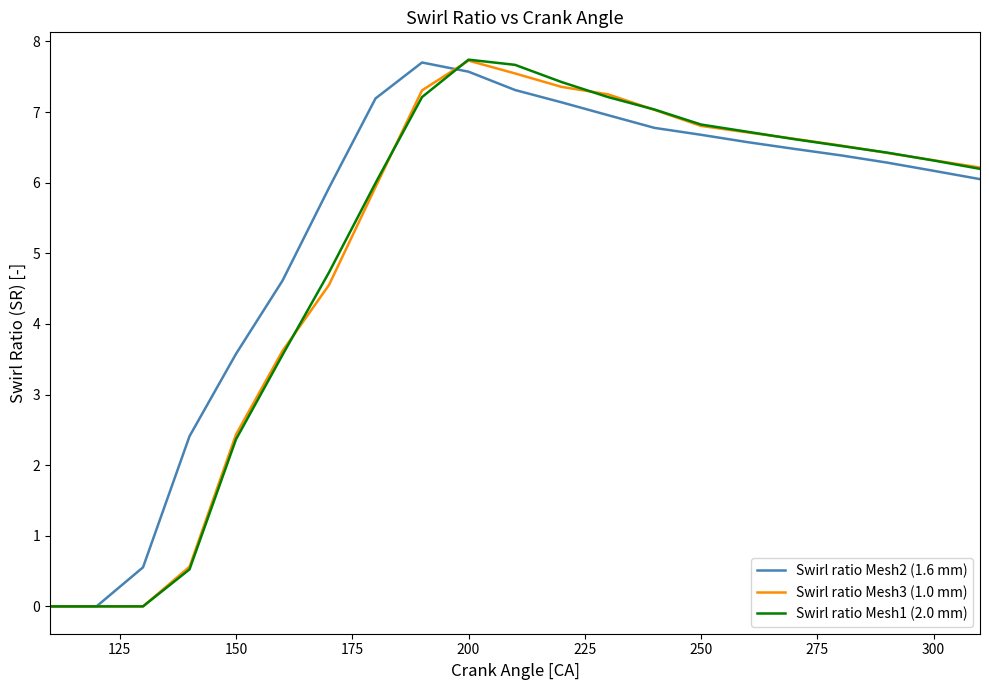

What are all the series names shown in the legend?

Swirl ratio Mesh2 (1.6 mm), Swirl ratio Mesh3 (1.0 mm), Swirl ratio Mesh1 (2.0 mm)